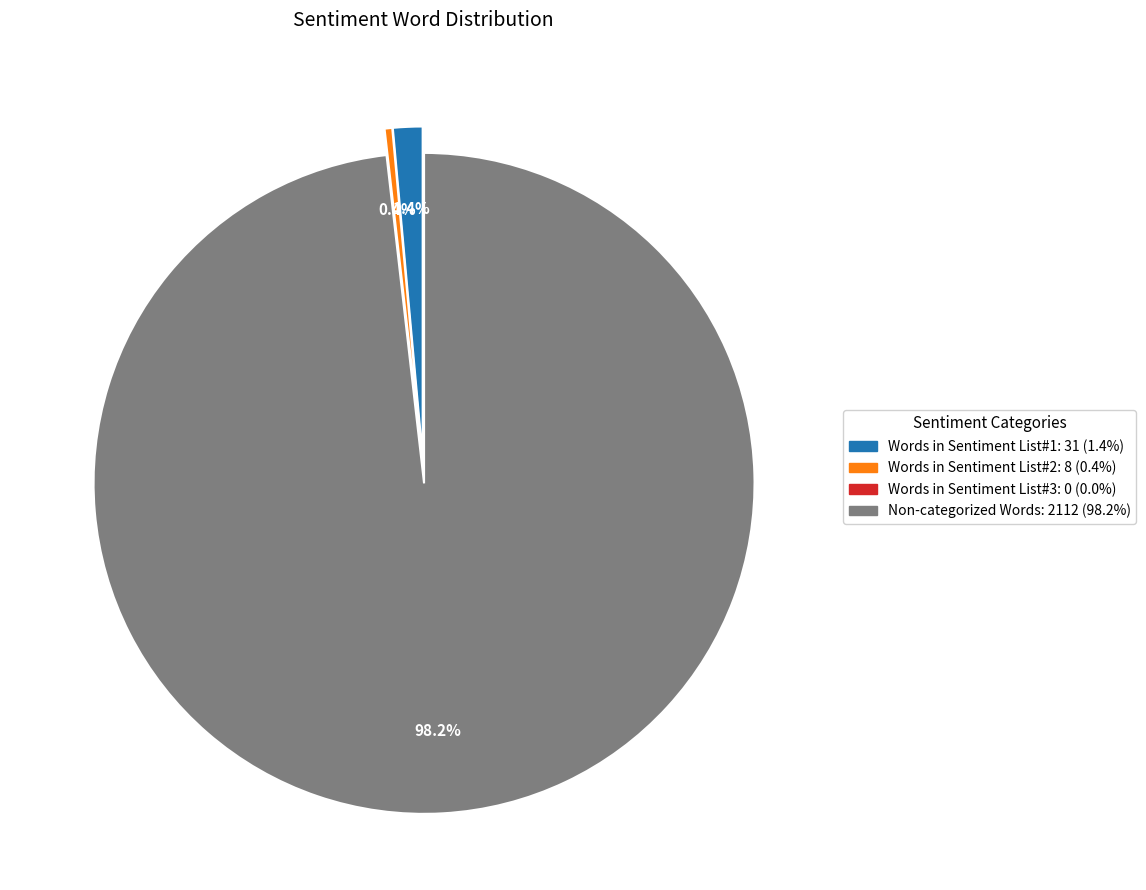

Is there a majority slice in this chart?

Yes